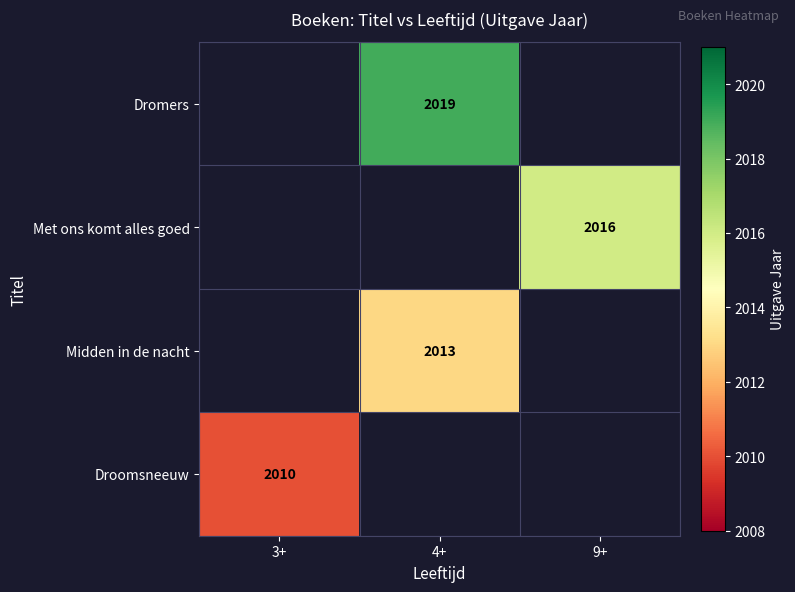

What is the maximum value shown in the chart?

2019.0